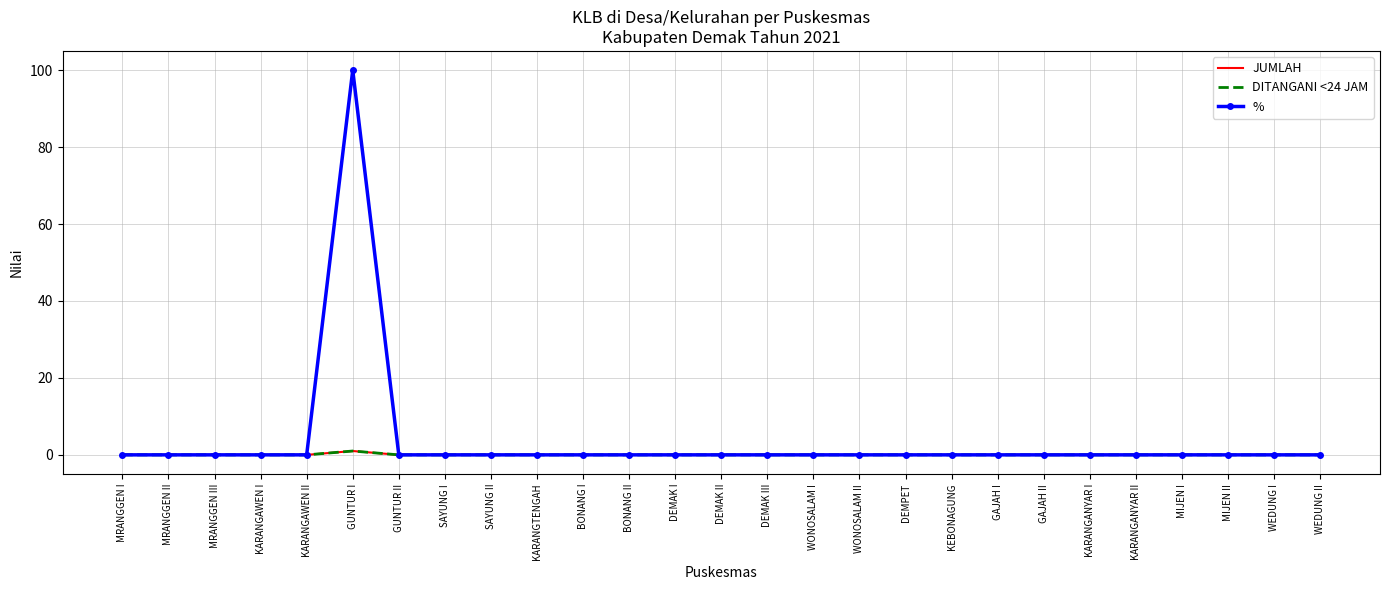

What is the label of the 21st point from the left?

GAJAH II